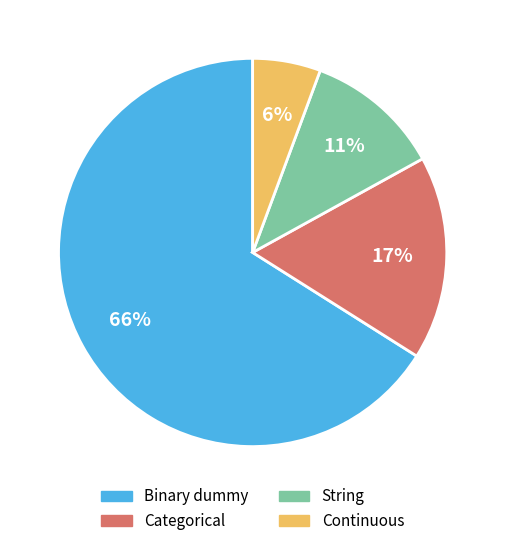

To the nearest percent, what percentage of the pie is Binary dummy?

66%